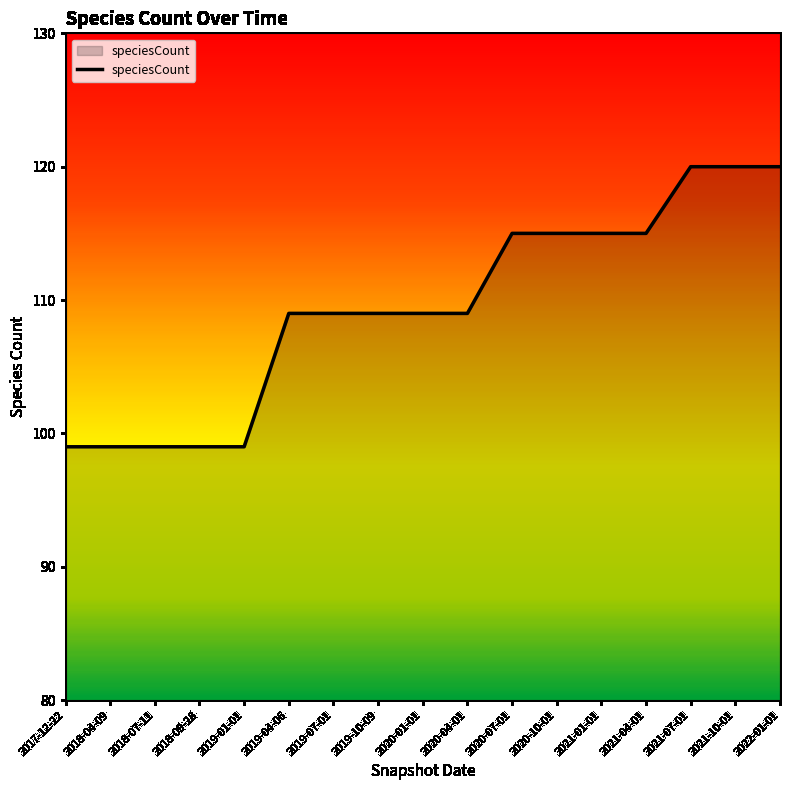

True or false: the data shows 183 at 2021-01-01.

False